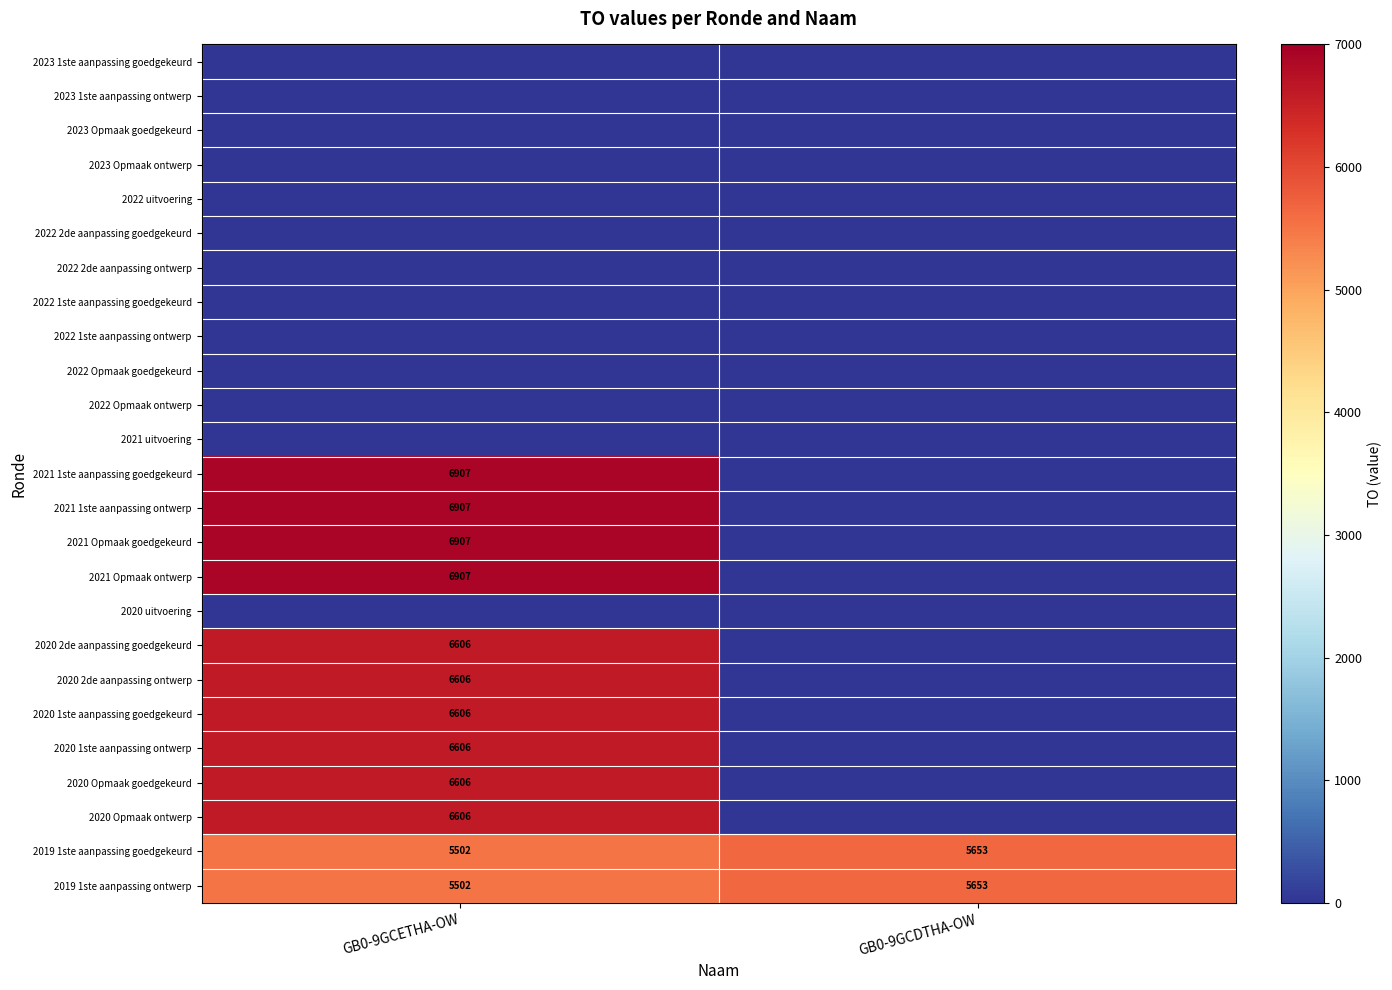

What is the difference between the maximum and minimum values in the 2019 1ste aanpassing goedgekeurd series?

151